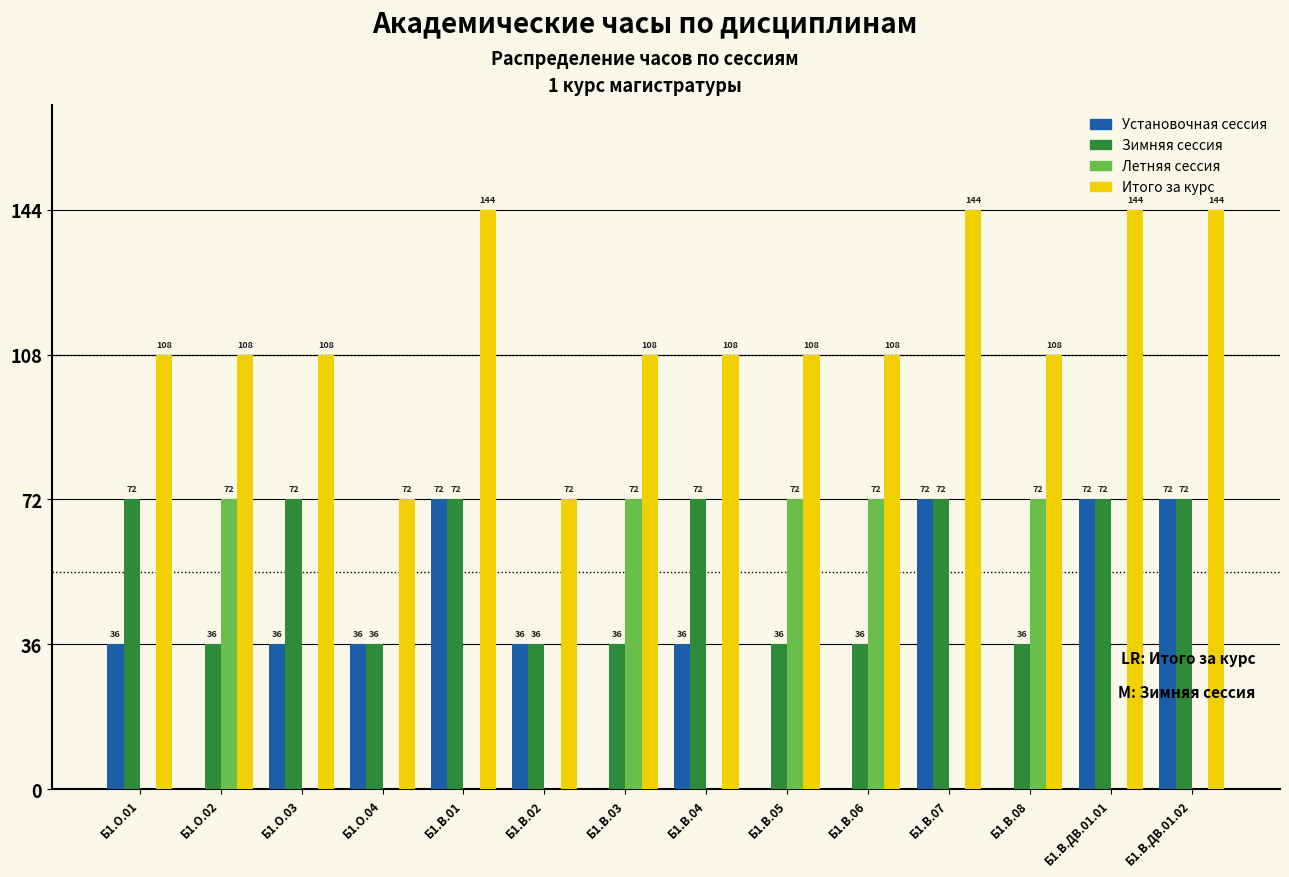

What are all the series names shown in the legend?

Установочная сессия, Зимняя сессия, Летняя сессия, Итого за курс